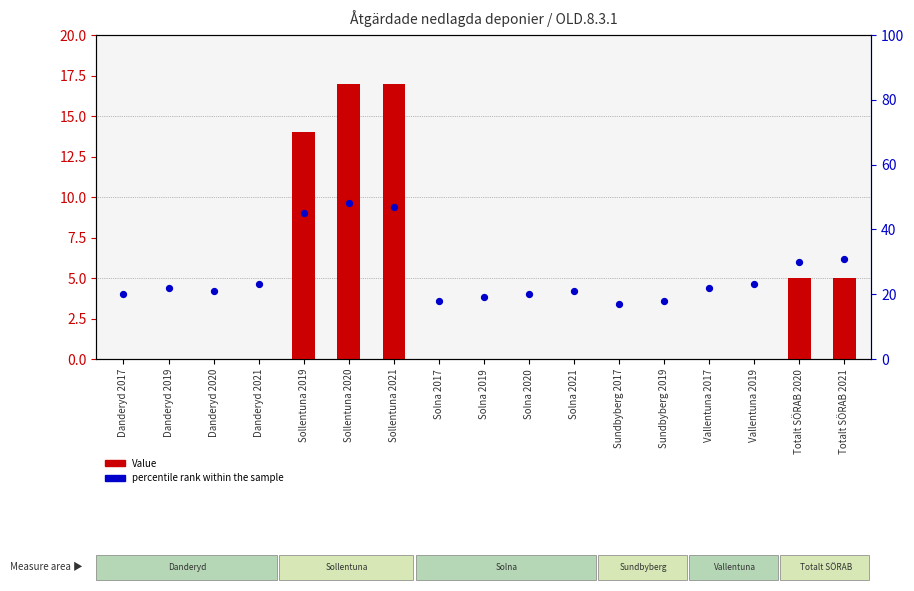

Which series has the largest Y range (max minus min)?

percentile rank within the sample